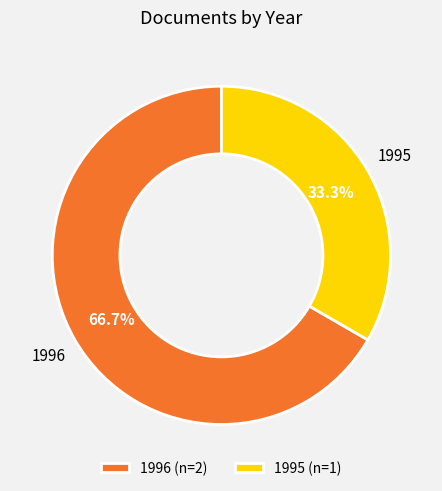

How many slices are in this pie chart?

2